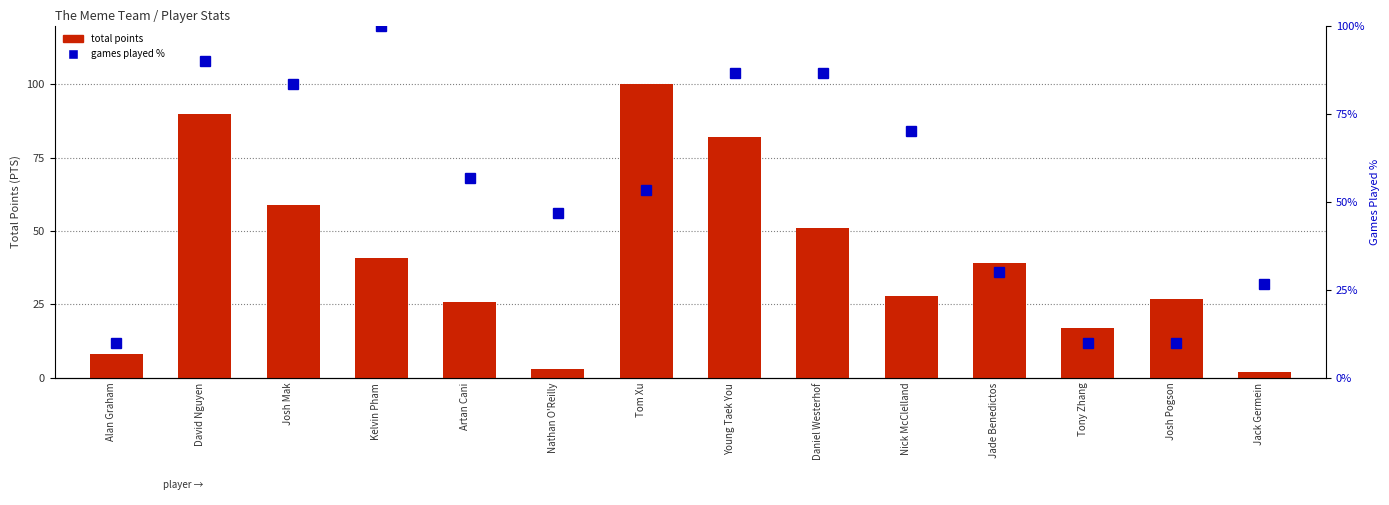

At which label is games played % closest to 55?

Artan Cani